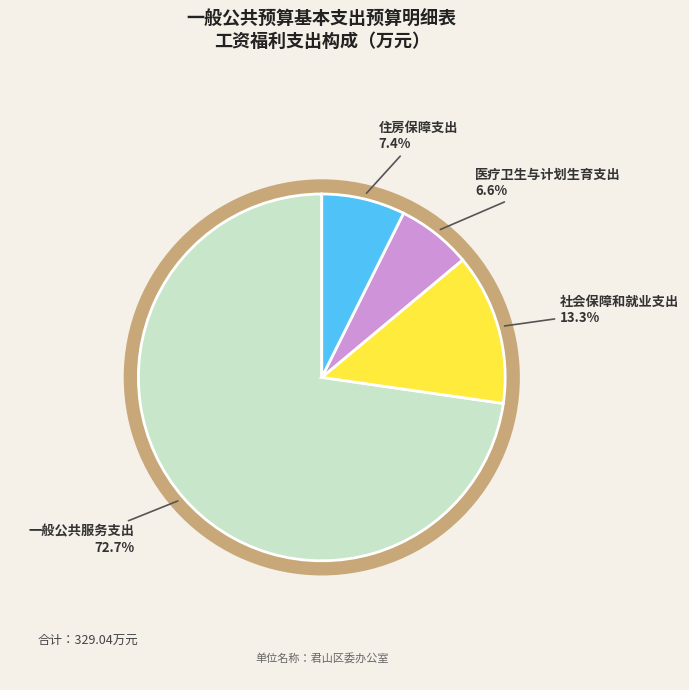

Is 住房保障支出 the majority of the pie?

No